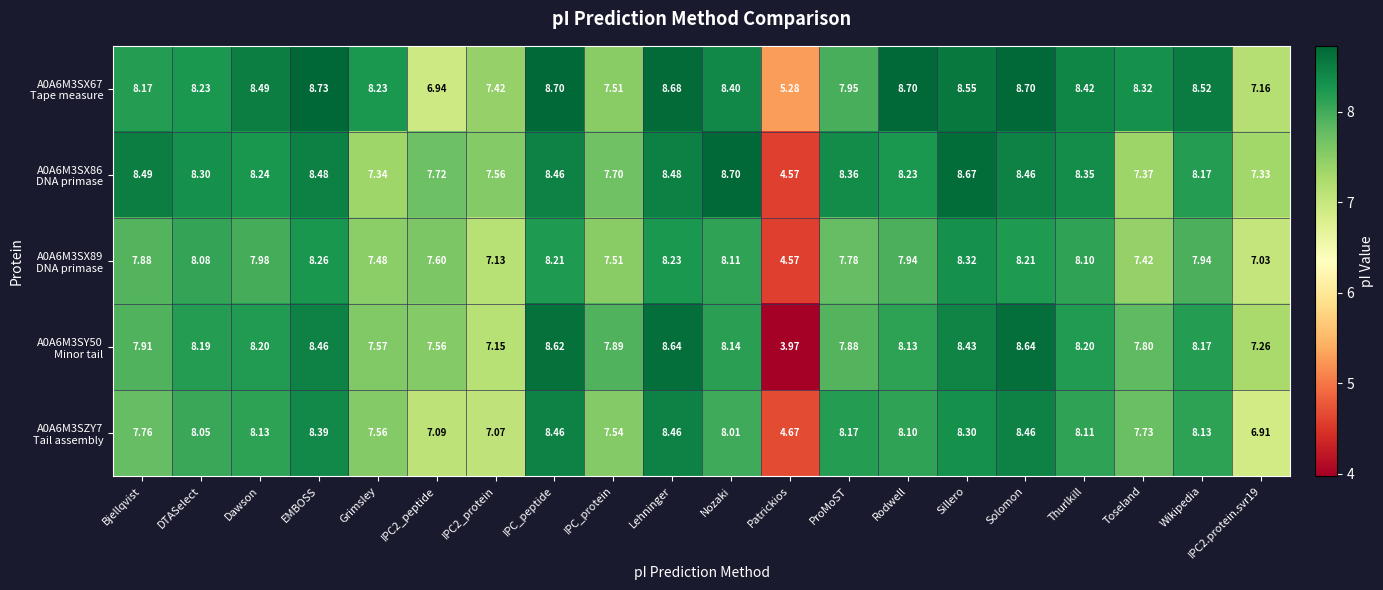

Which label corresponds to the largest value in the chart?

EMBOSS